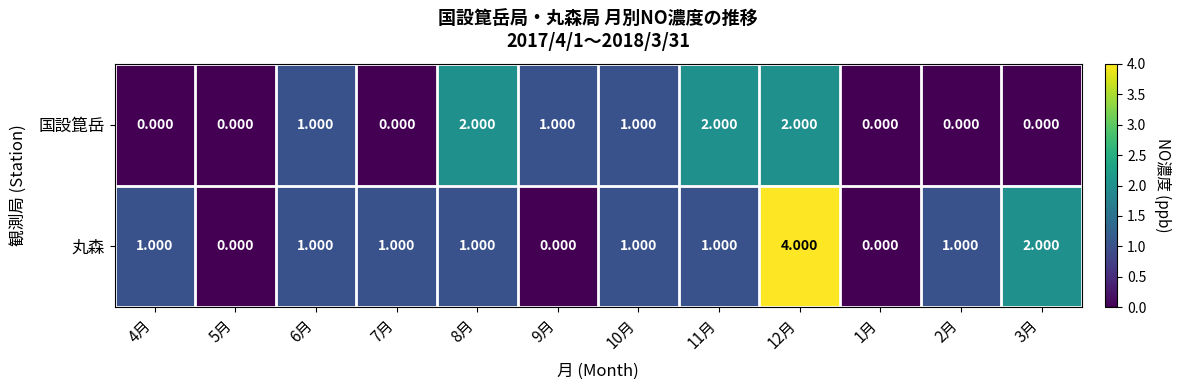

List the series in order of their peak value, highest first.

丸森, 国設箟岳